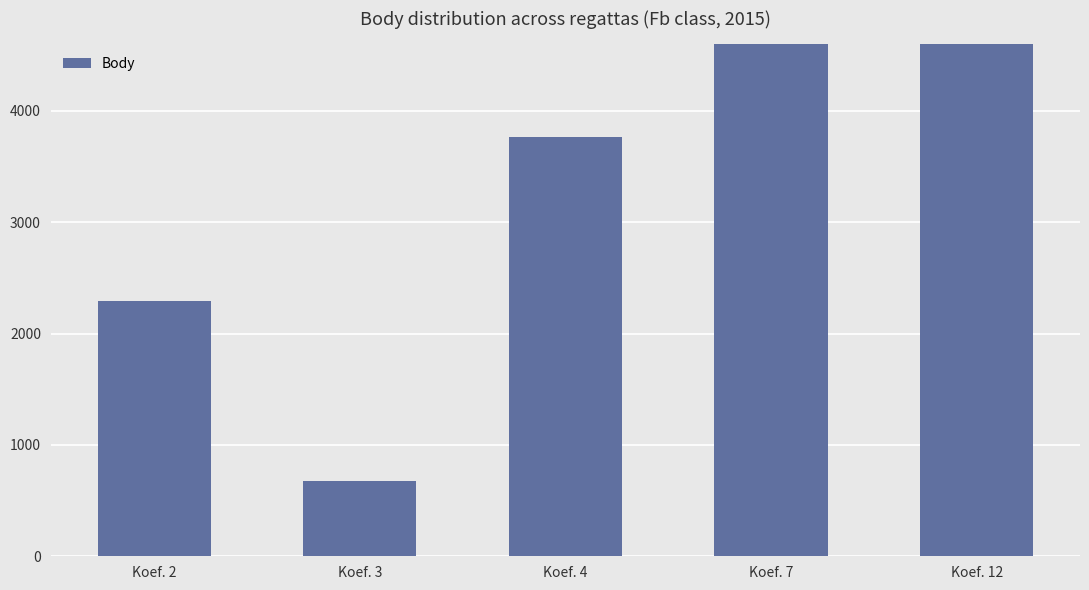

Rank the categories by value from highest to lowest.

Koef. 7, Koef. 12, Koef. 4, Koef. 2, Koef. 3